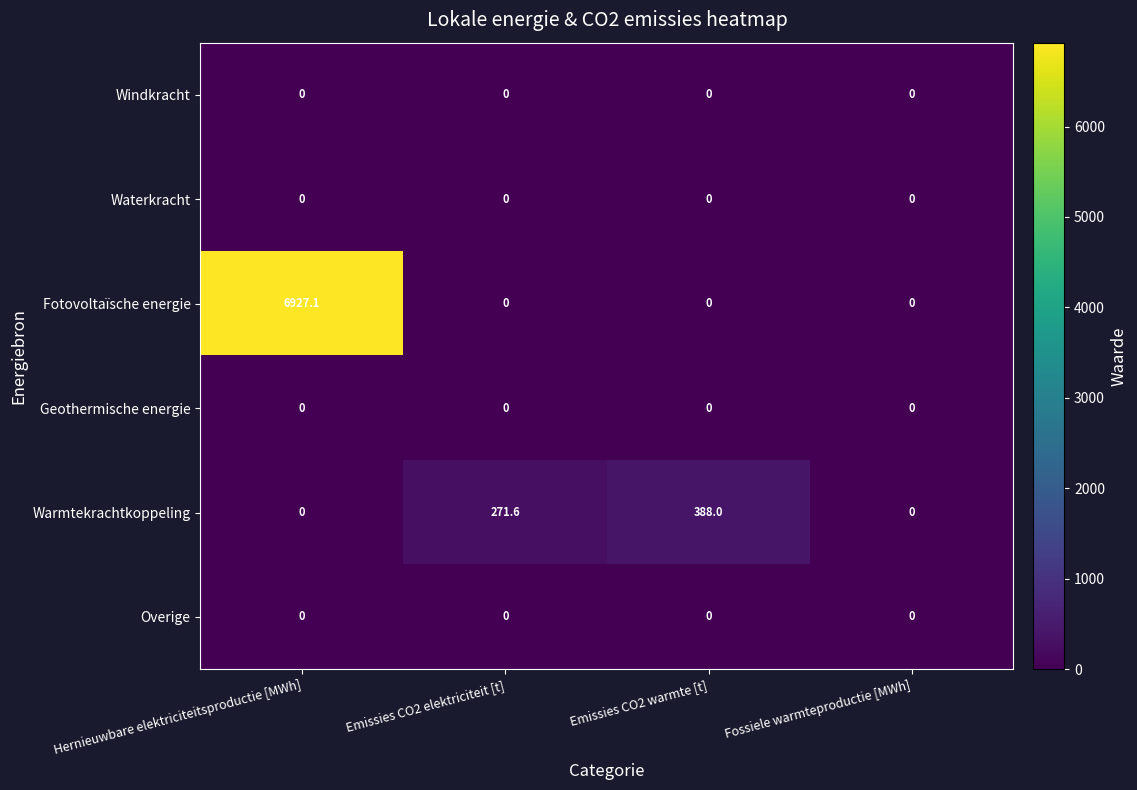

Which series has the widest spread of values?

Fotovoltaïsche energie